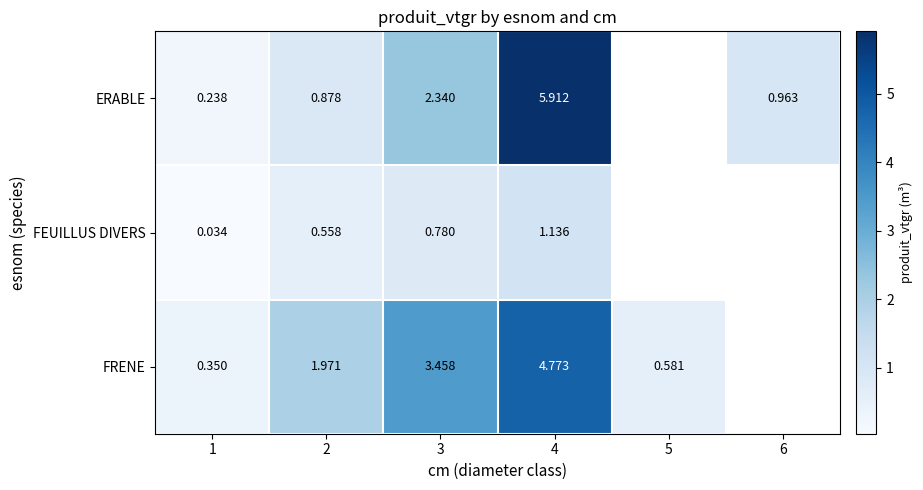

Where does the ERABLE series first go above 5?

4